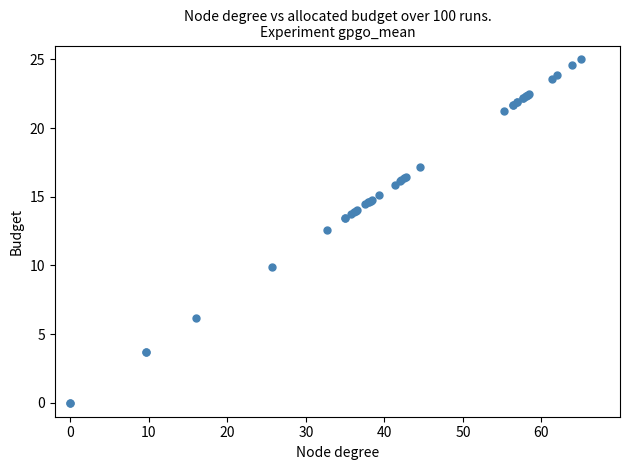

What Y value in the scatter plot is closest to 12?

12.6